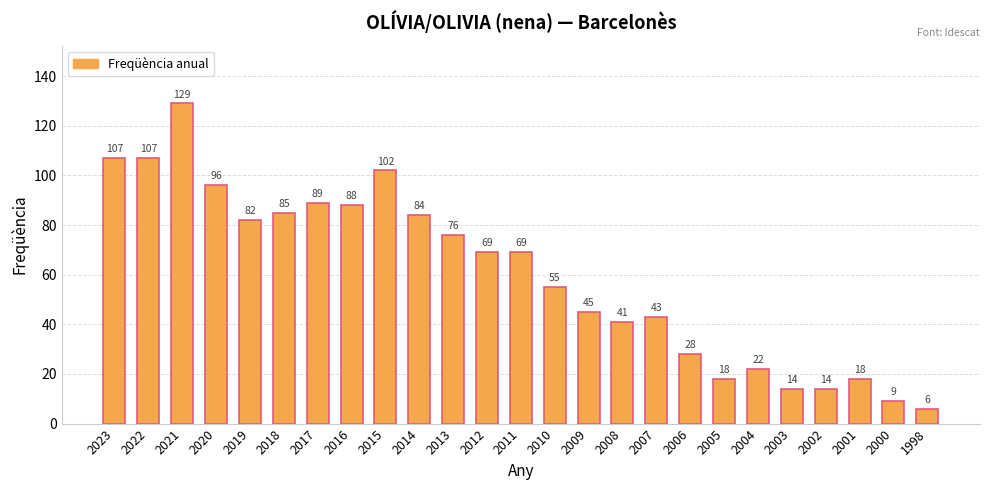

Reading right to left, list all the values displayed in this chart.

1998=6	2000=9	2001=18	2002=14	2003=14	2004=22	2005=18	2006=28	2007=43	2008=41	2009=45	2010=55	2011=69	2012=69	2013=76	2014=84	2015=102	2016=88	2017=89	2018=85	2019=82	2020=96	2021=129	2022=107	2023=107